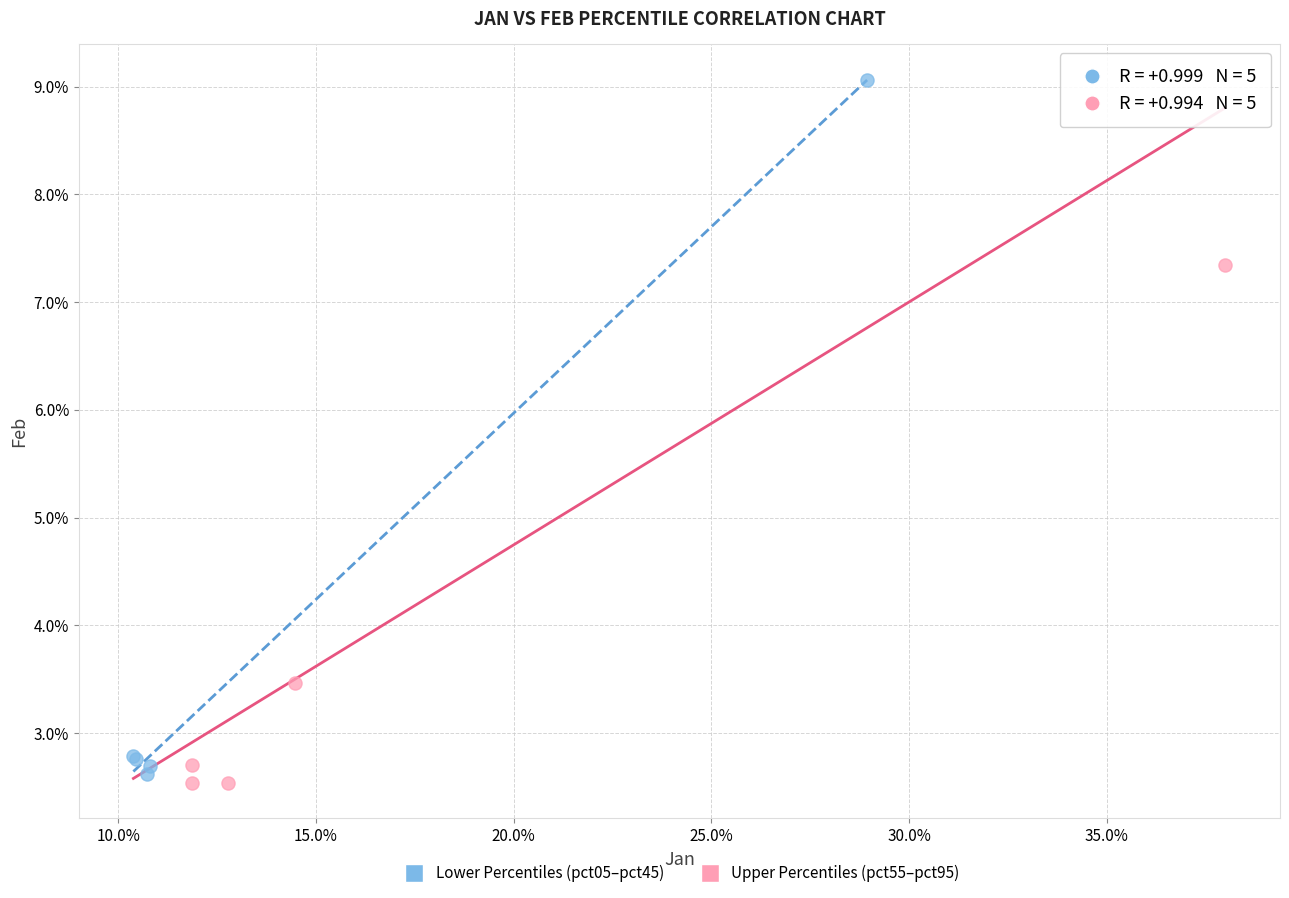

What are all the series names shown in the legend?

Lower Percentiles (pct05–pct45), Upper Percentiles (pct55–pct95)